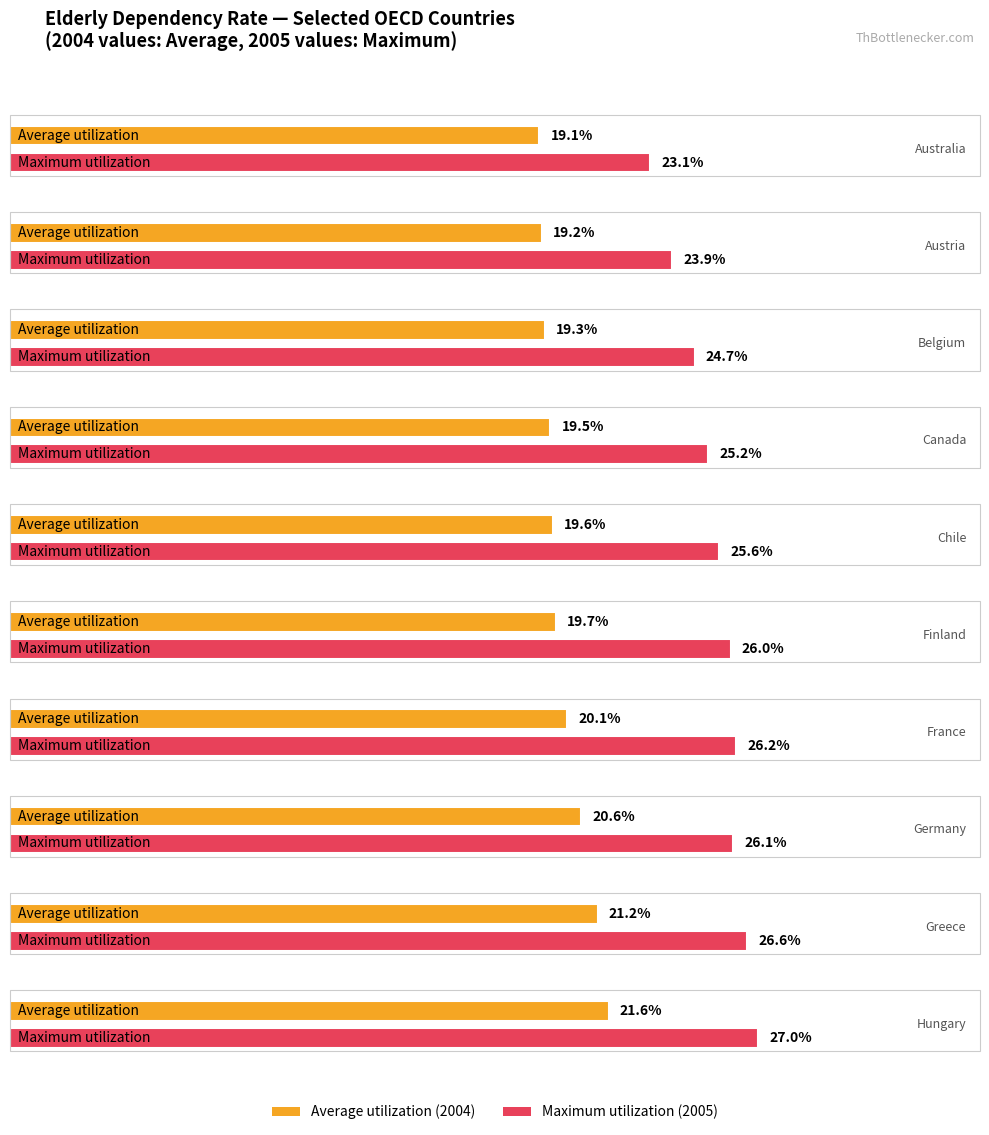

What is the sum of the Average utilization values at Belgium and Finland?

39.0